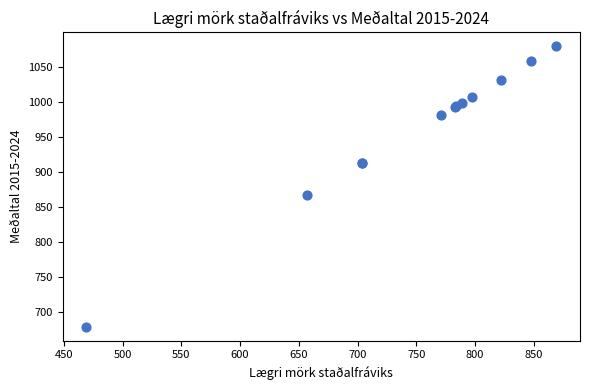

What Y value in the scatter plot is closest to 879?

867.5